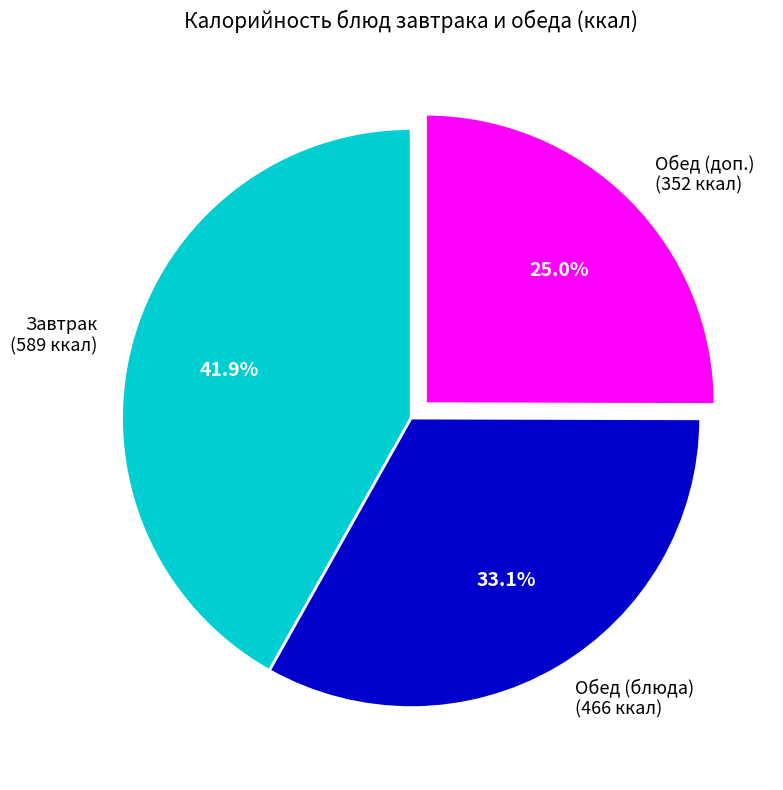

Do Обед (блюда) (466 ккал) and Завтрак (589 ккал) together represent more than half of the pie?

Yes